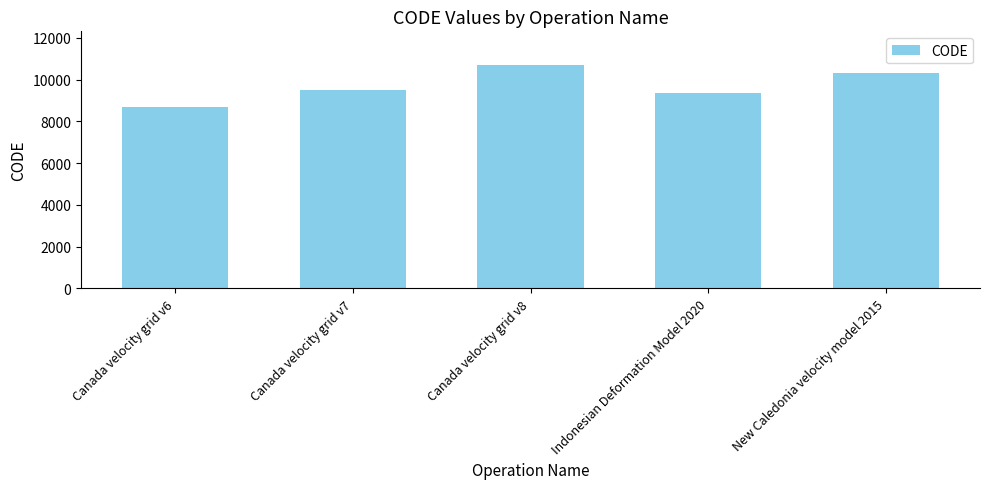

What is the change in value from Canada velocity grid v6 to Indonesian Deformation Model 2020?

+699